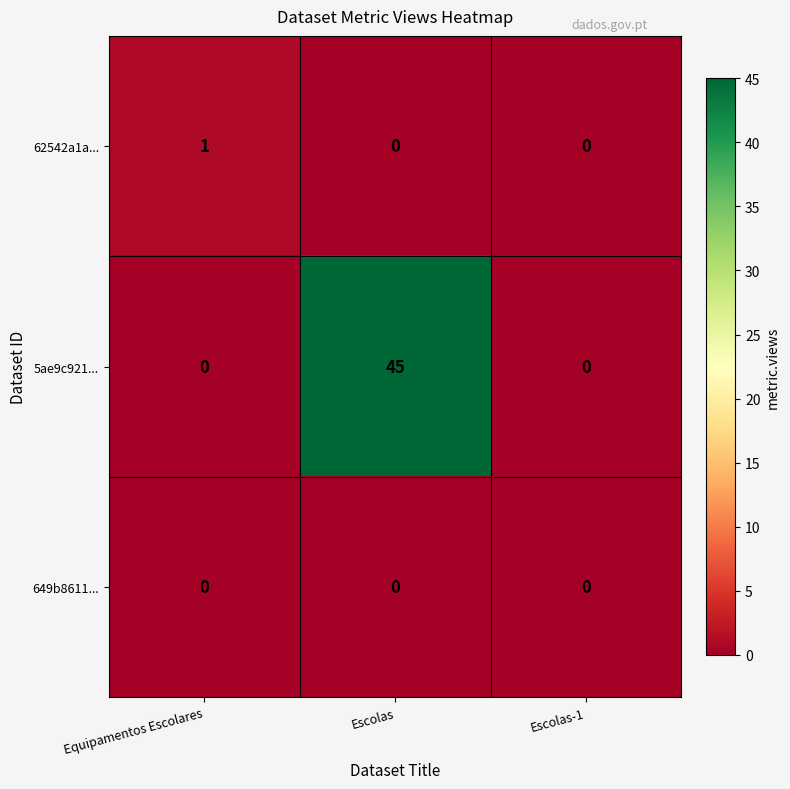

What is the maximum value for 5ae9c921...?

45